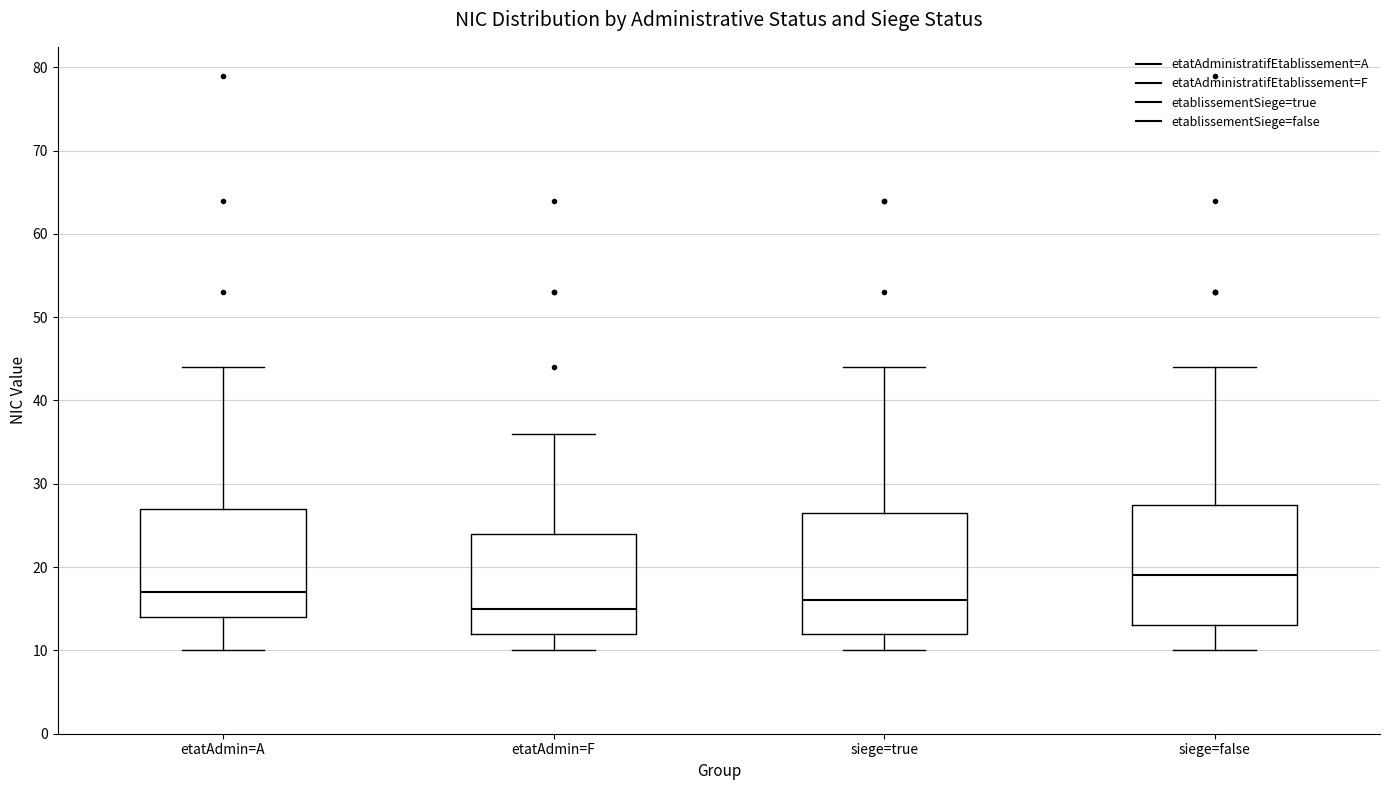

Reading left to right, transcribe this box plot: for each box, give where its median line is, the range the box spans, and where its two whiskers end, as read against the y-axis. The values are not printed on the chart, so give them approximately, as read against the axis.

etatAdmin=A: median 17, box 14 to 27, whiskers 10 to 44
etatAdmin=F: median 15, box 12 to 24, whiskers 10 to 36
siege=true: median 16, box 12 to 27, whiskers 10 to 44
siege=false: median 19, box 13 to 28, whiskers 10 to 44